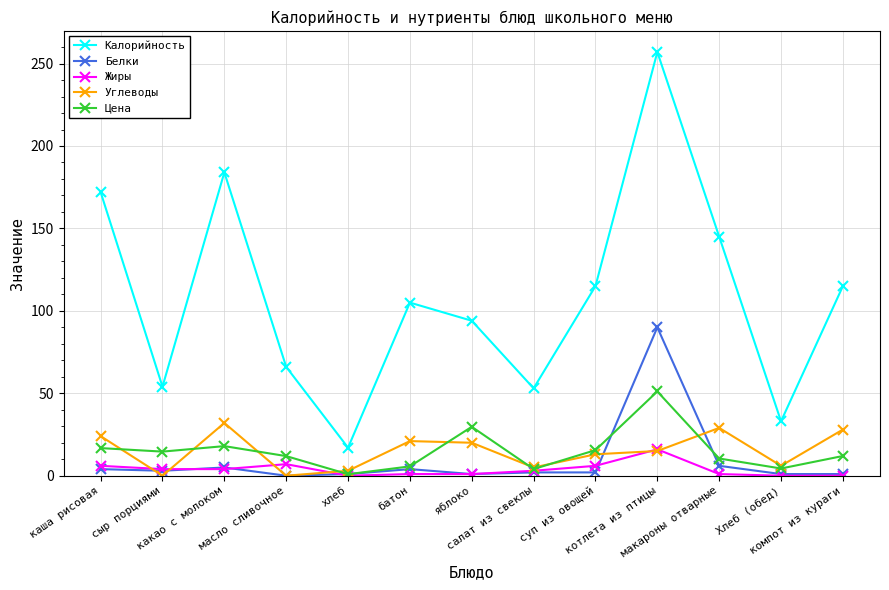

Which series has the largest total across all categories?

Калорийность